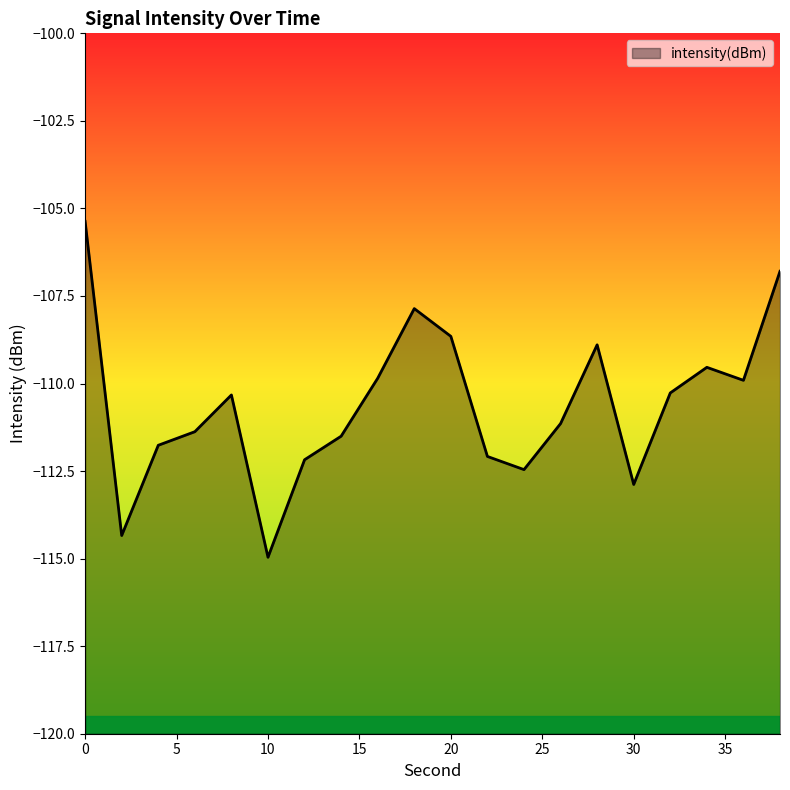

True or false: the data shows -110.3 at 8.

True